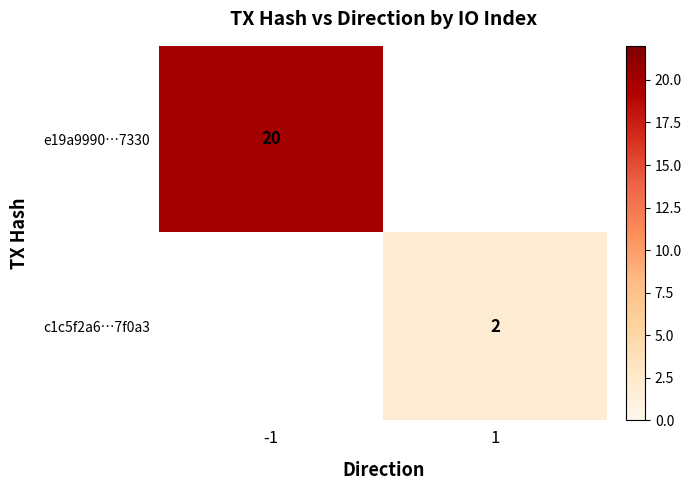

True or false: e19a9990…7330 has a value of 20 at -1.

True